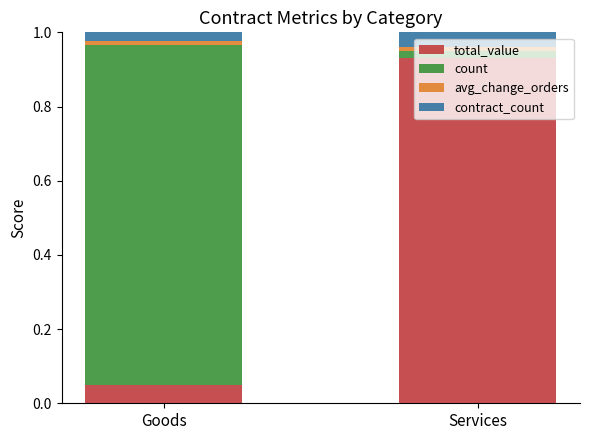

At which label does total_value reach its peak?

Services